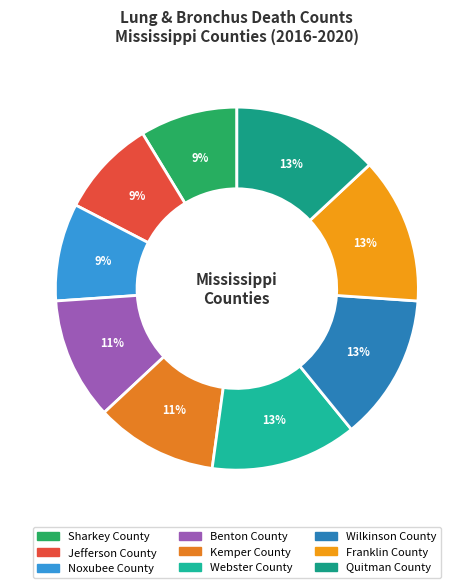

What is the smallest slice in the pie chart?

Sharkey County